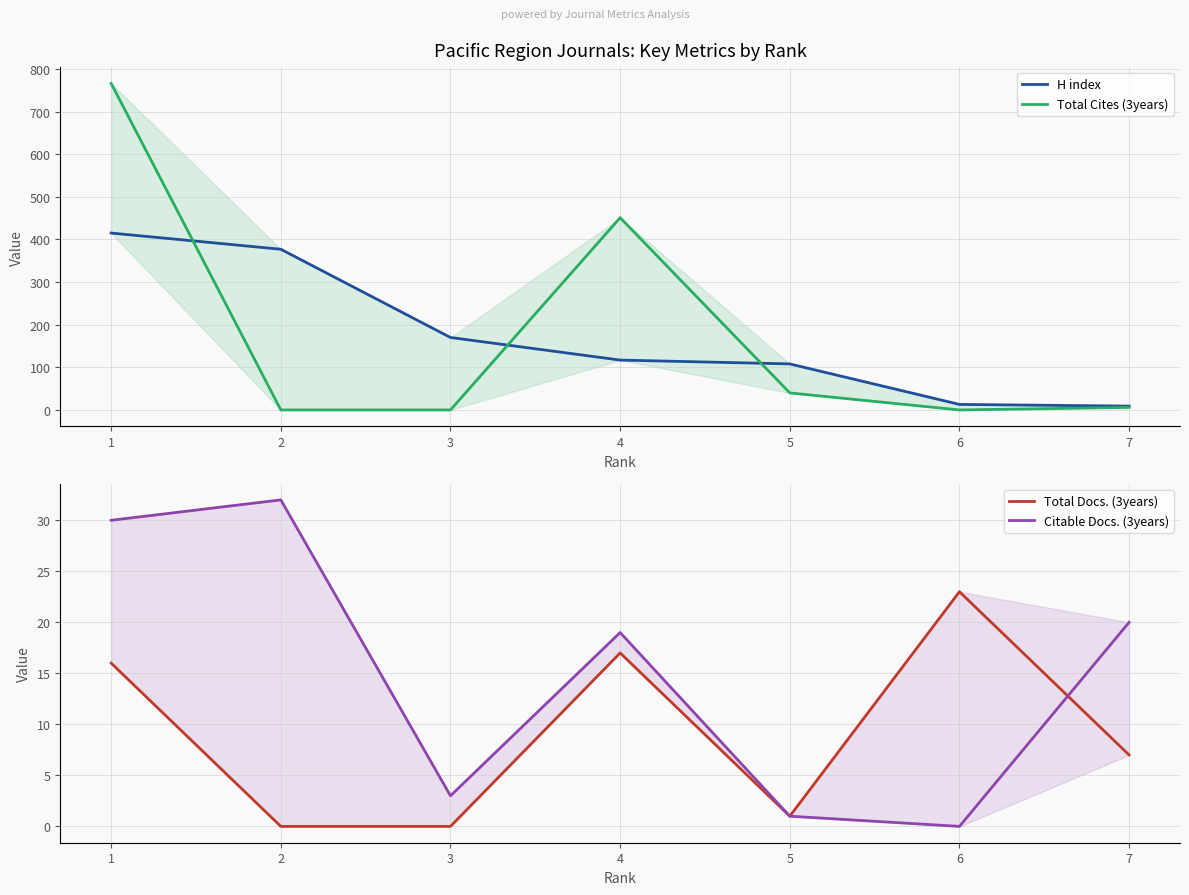

The Citable Docs. (3years) series shows 33 at 4. True or false?

False